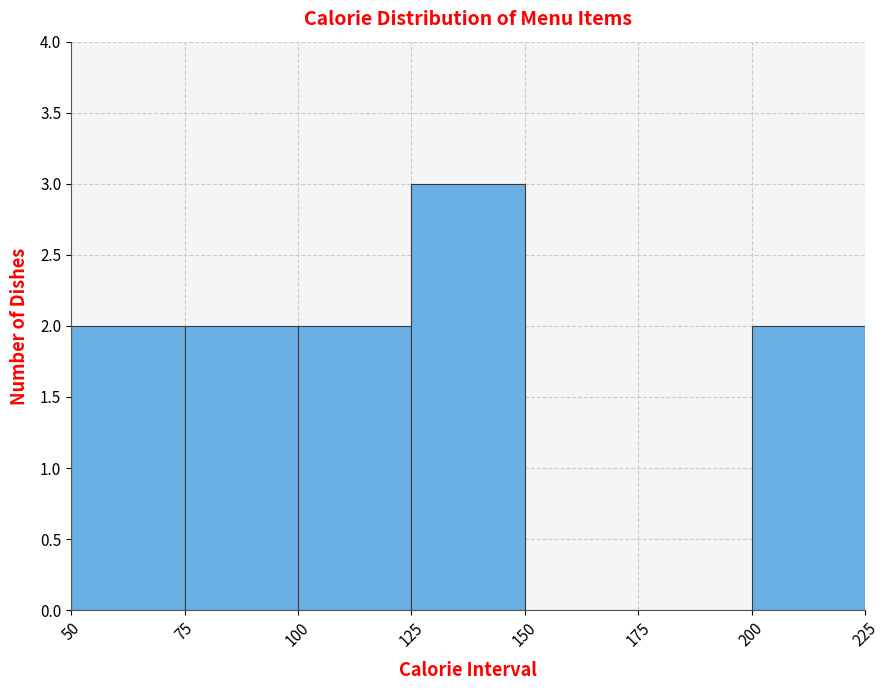

Reading left to right, transcribe this chart: for each bar, give the range it covers on the x-axis and its height. The values are not printed on the chart, so give them approximately, as read against the axis.

50 to 75: 2
75 to 100: 2
100 to 125: 2
125 to 150: 3
150 to 175: 0
175 to 200: 0
200 to 225: 2